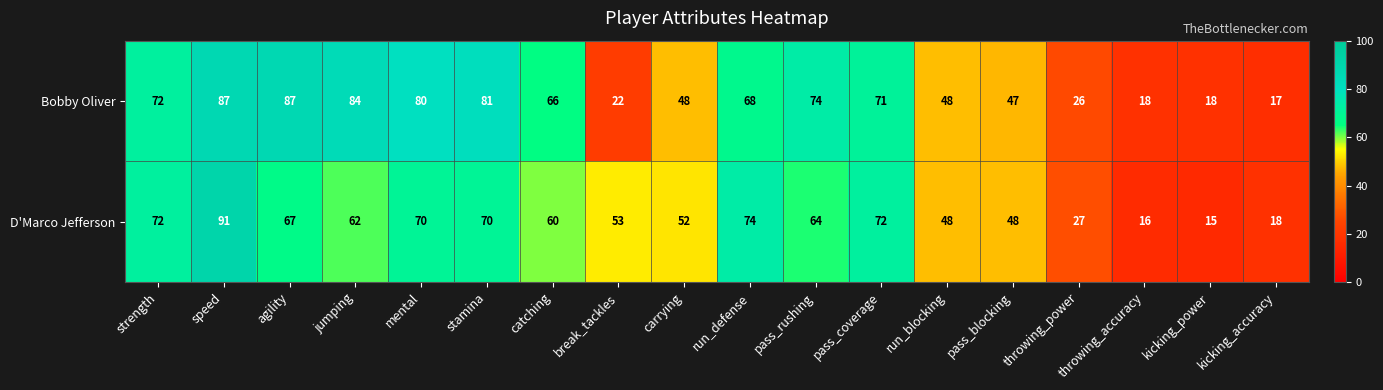

What is the sum of the D'Marco Jefferson values at agility and catching?

127